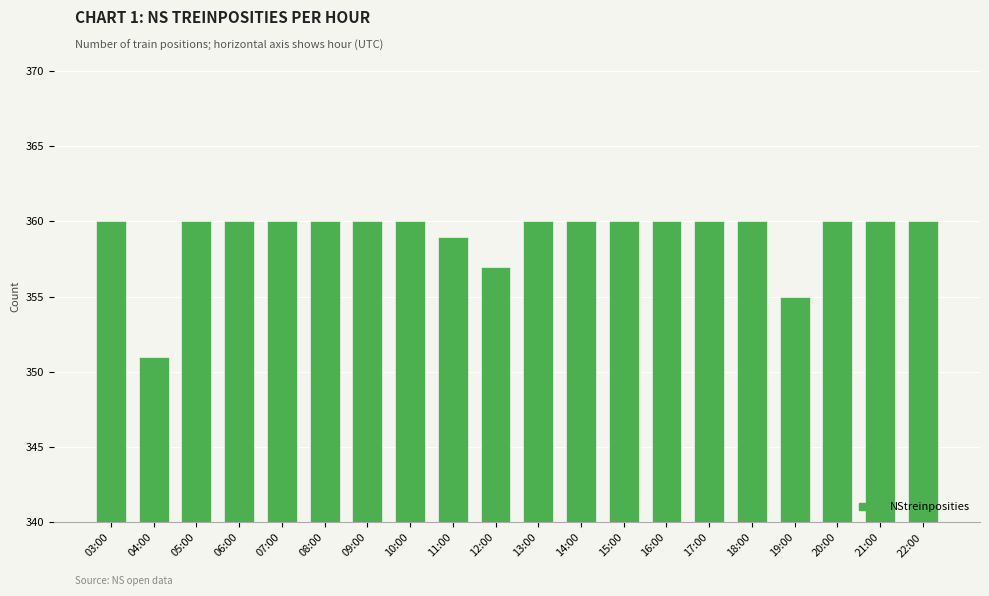

What is the sum of the values at 13:00 and 15:00?

720